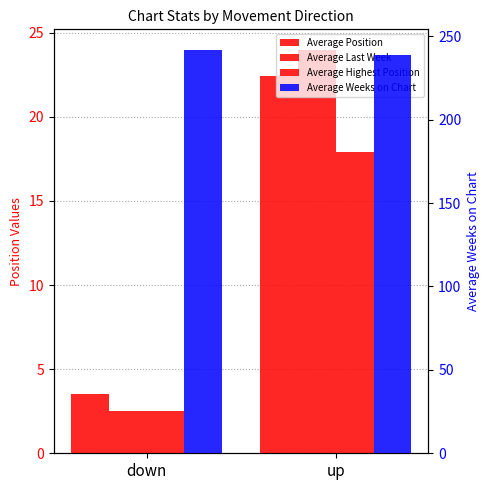

At how many categories does at least one series exceed 31?

2